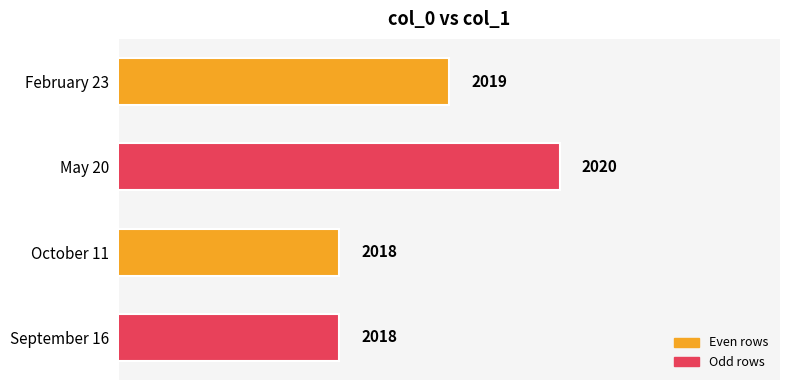

Where is the data nearest to the value 2019?

February 23